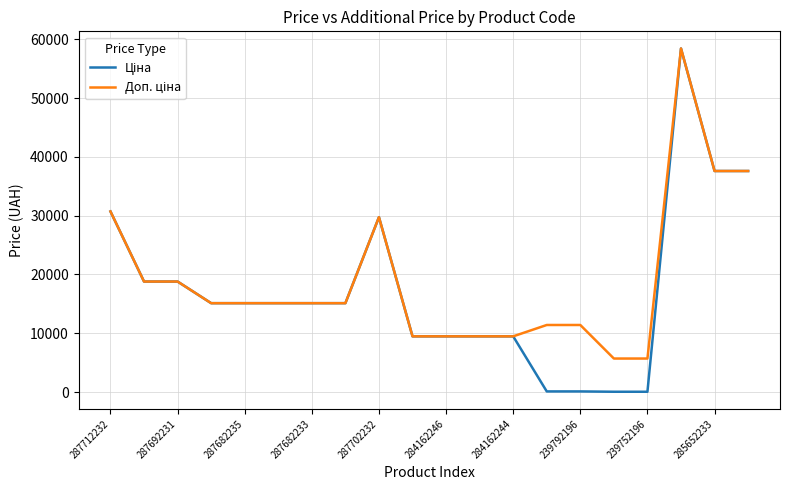

What is the maximum value shown in the chart?

58426.5